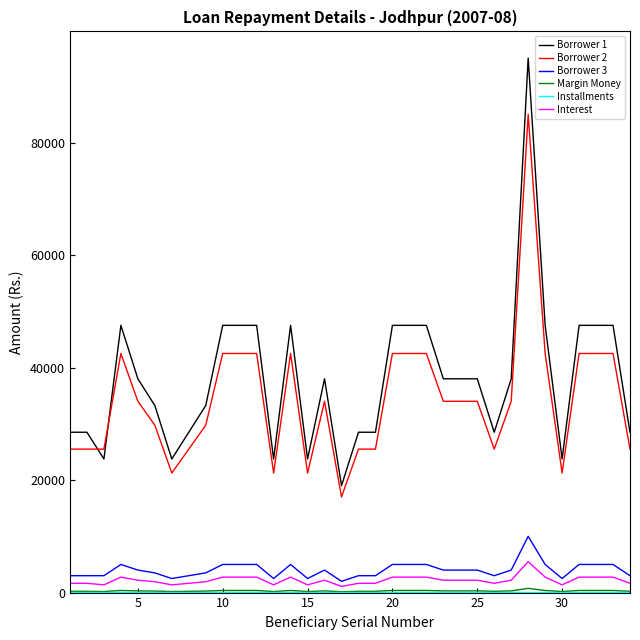

True or false: Borrower 2 and Borrower 3 cross at least once.

False